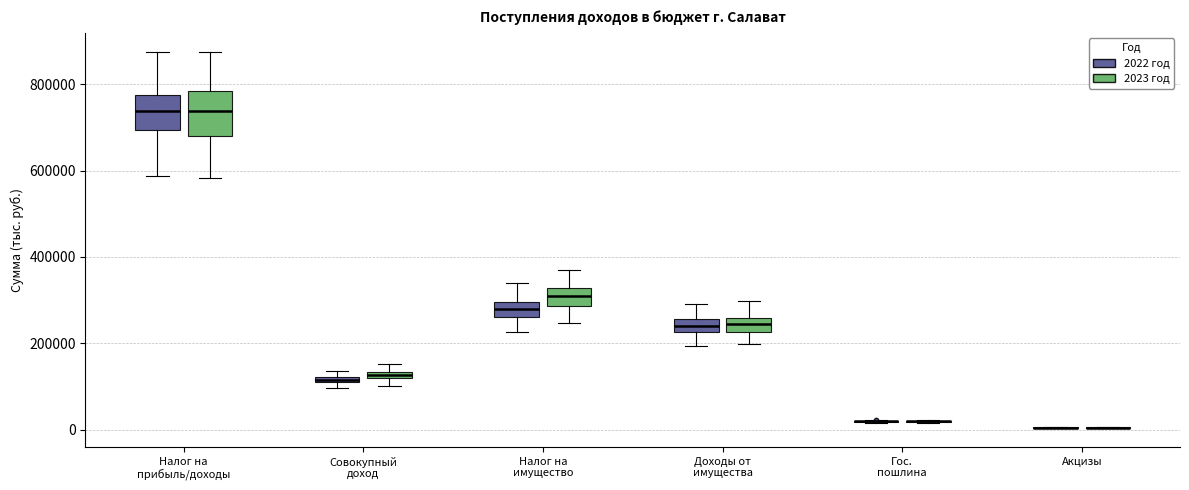

Where is the upper edge of the box for Совокупный доход (2023 год) on the y-axis? The values are not printed on the chart, so give them approximately, as read against the axis.

140000